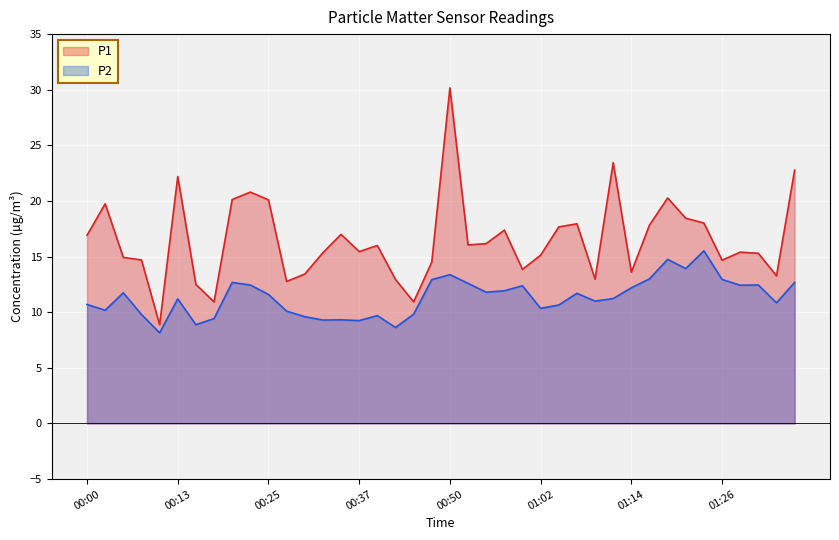

True or false: P1 and P2 intersect in this chart.

False